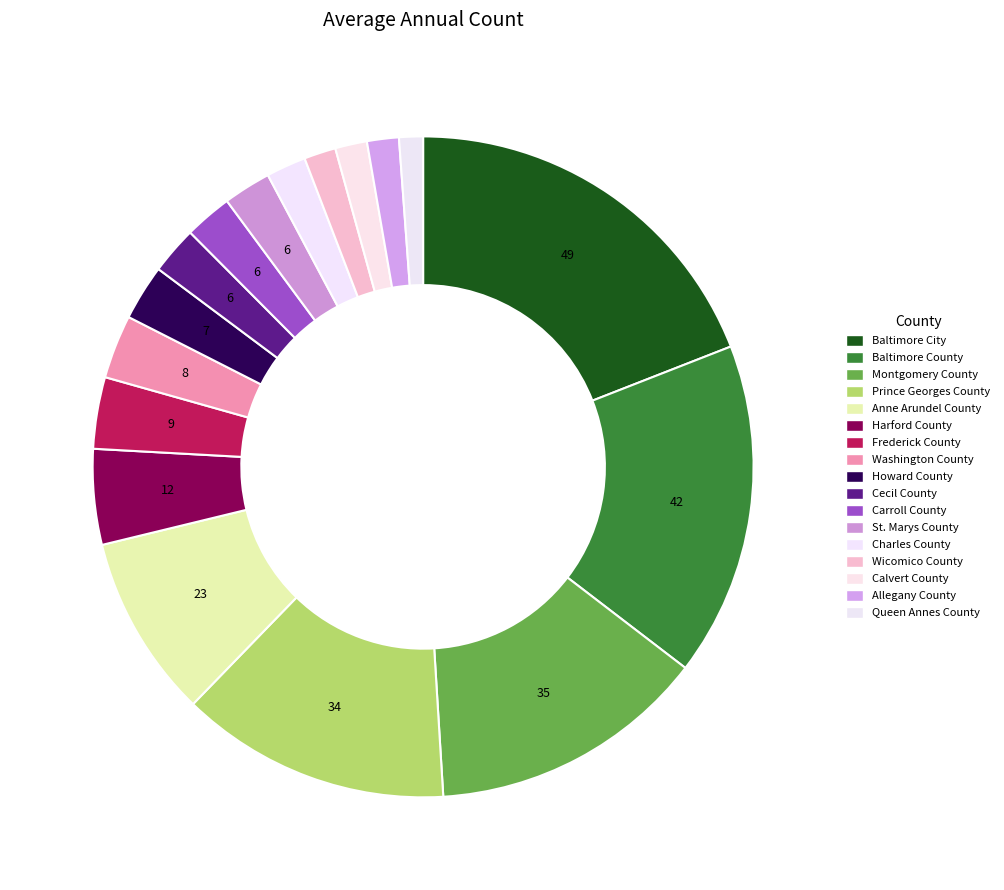

Count the number of slices in the pie.

17